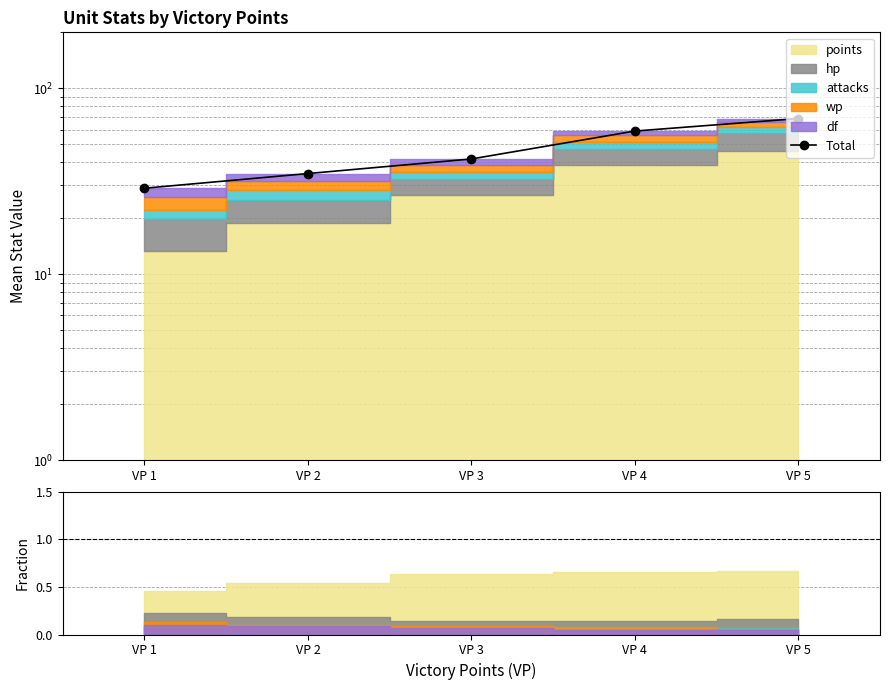

What is the value of the 5th point from the left?

68.8